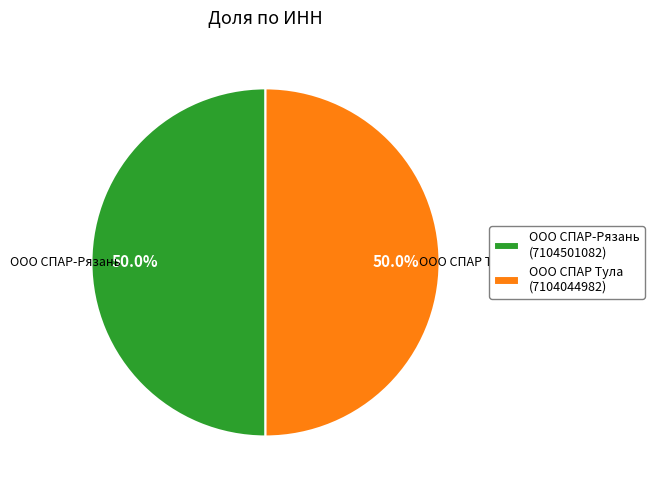

Count the number of slices in the pie.

2